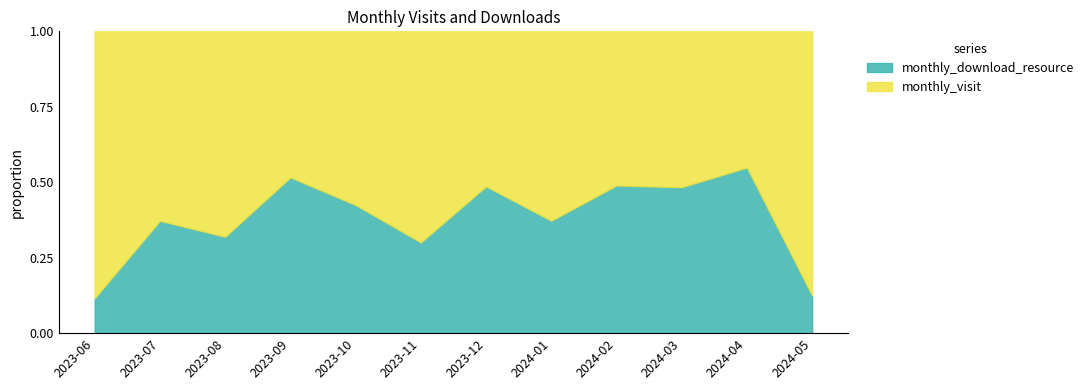

List the series in order of their overall mean, highest first.

monthly_visit, monthly_download_resource